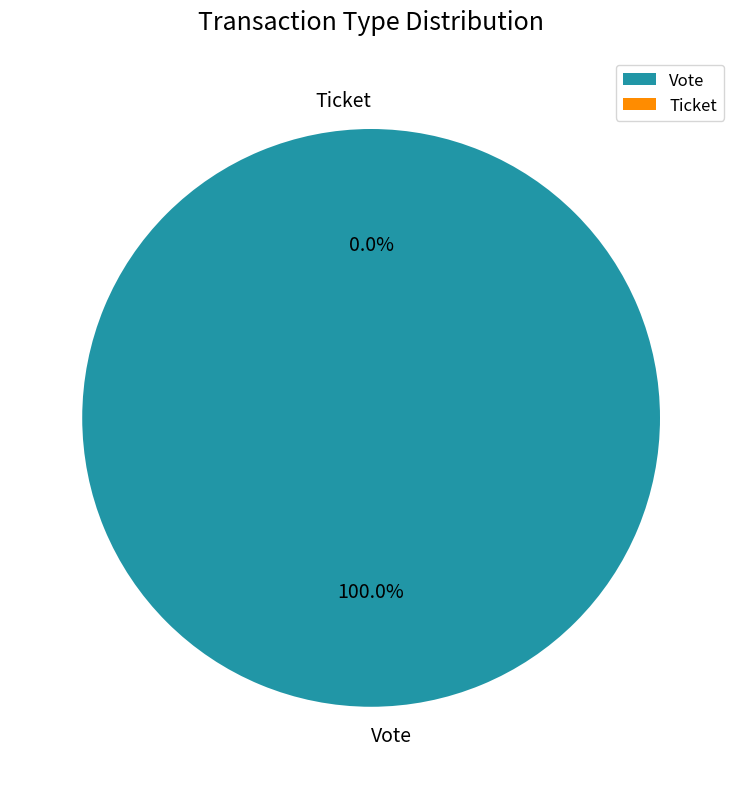

The Ticket slice represents 0% of the pie. True or false?

True